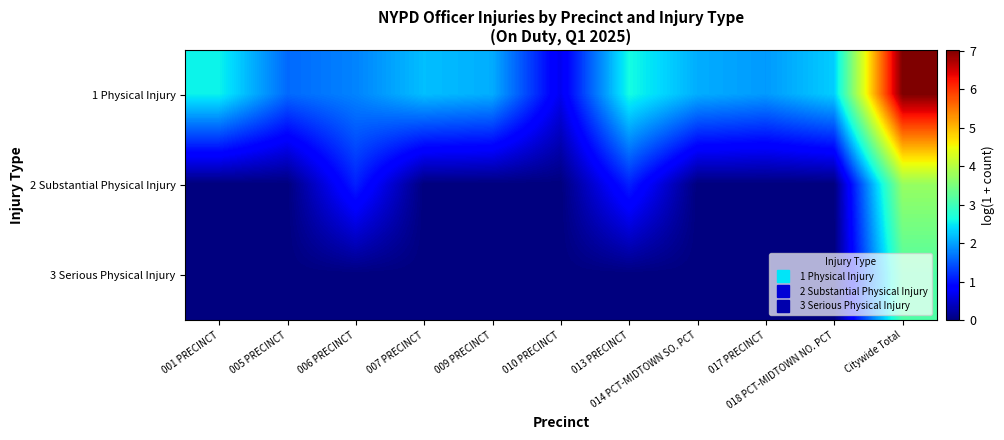

At how many categories does at least one series exceed 3?

1